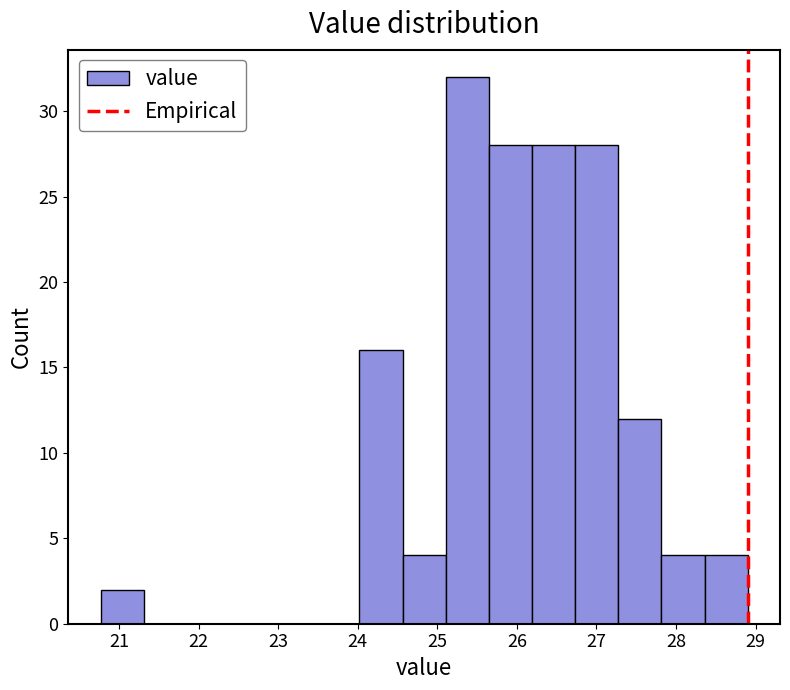

Which range on the x-axis has the tallest bar?

25.1 to 25.6